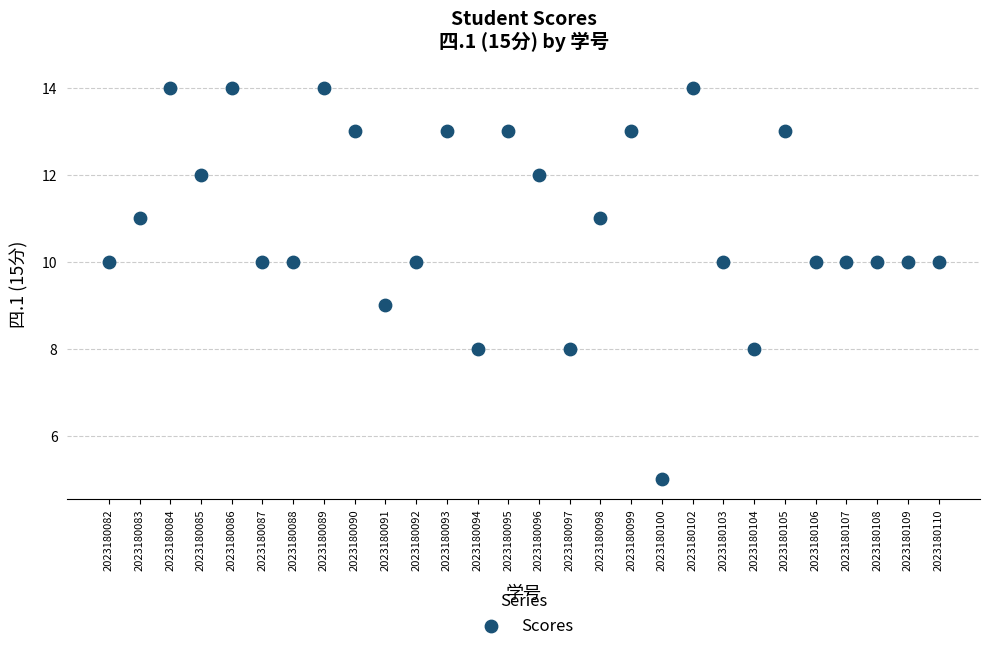

Count the number of points in this scatter plot.

28